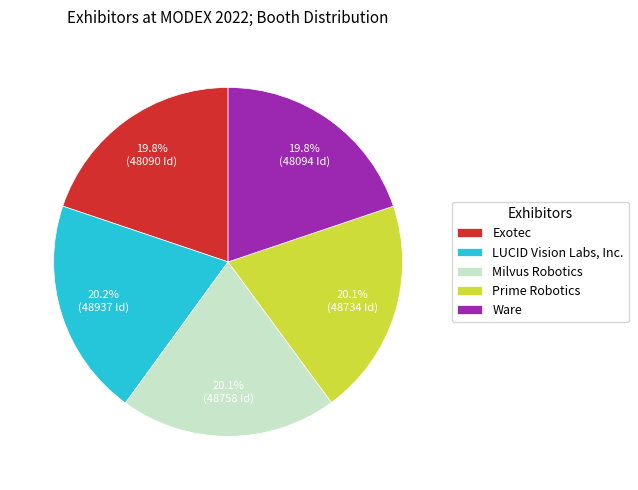

Approximately how many times larger is the value at Exotec compared to Milvus Robotics?

1.0